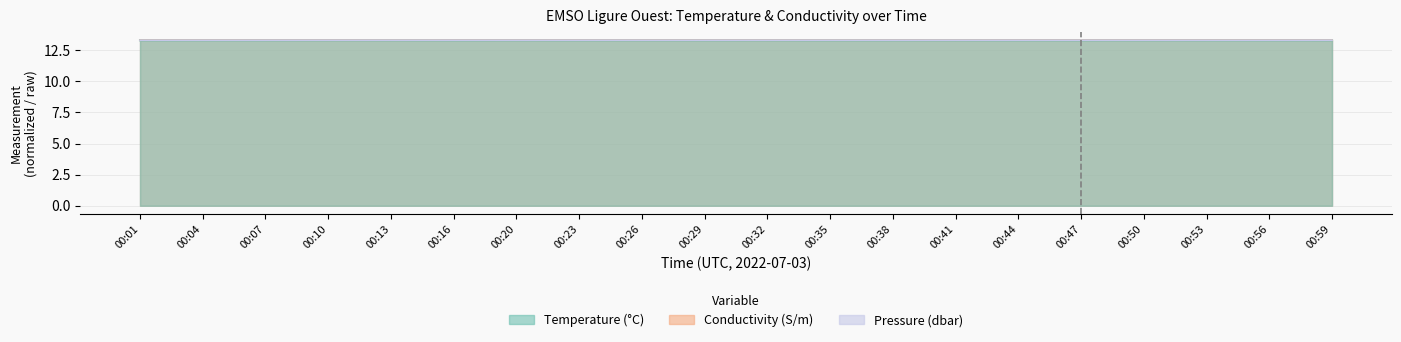

Between 00:44 and 00:20, which is larger?

00:20